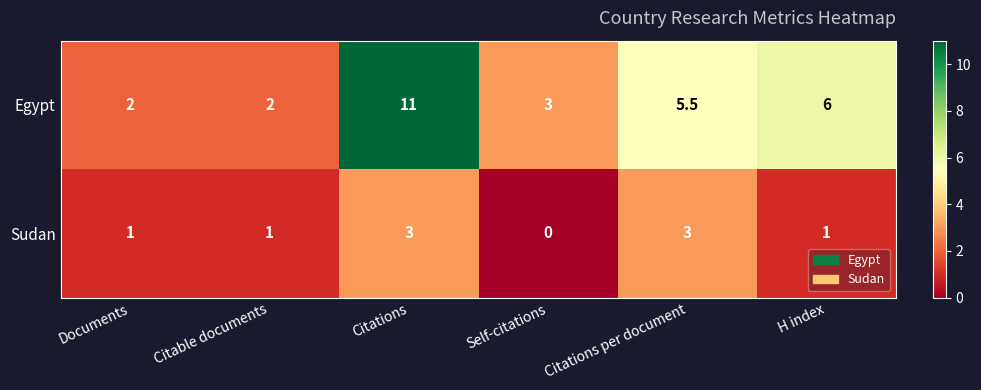

Which category has the highest value across all series?

Citations